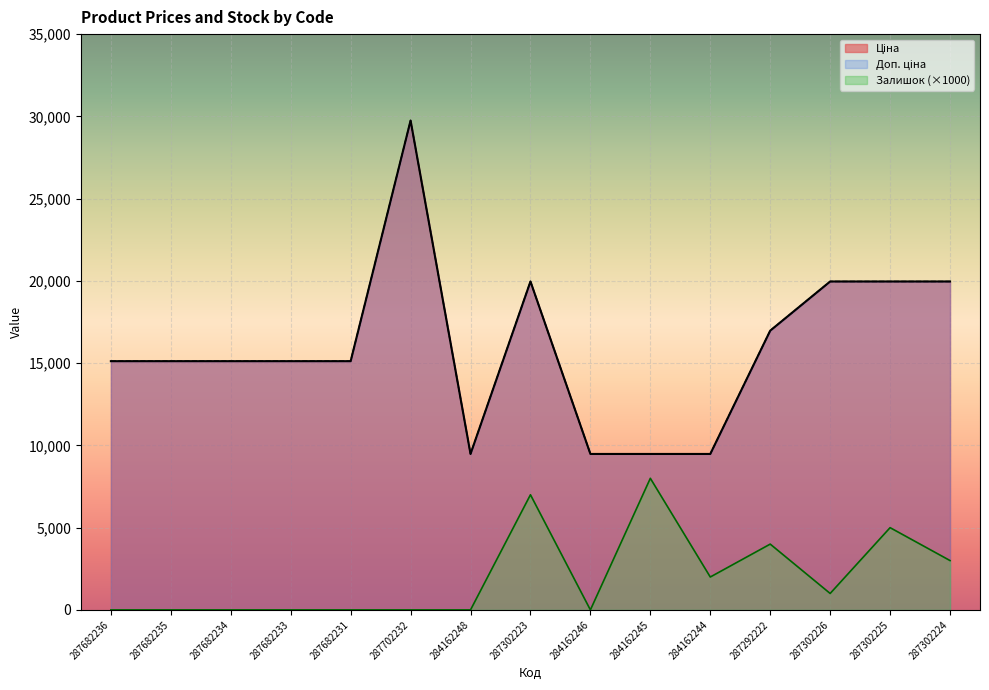

Is the value of Доп. ціна at 284162245 greater than the value of Залишок at 287682234?

Yes